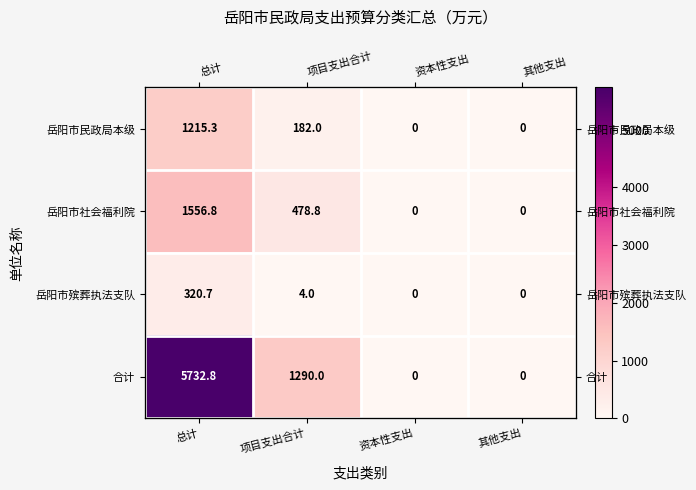

True or false: 岳阳市民政局本级 has a value of 1215.3 at 总计.

True